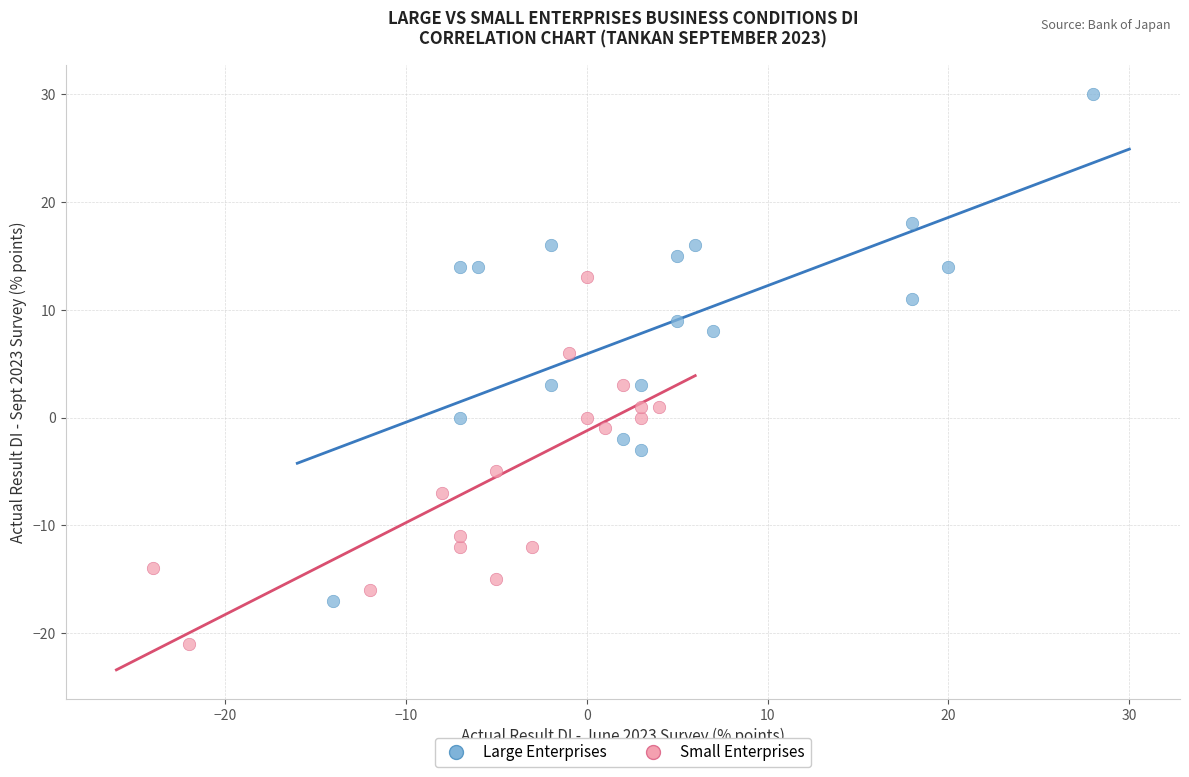

Which series contains the highest Y value?

Large Enterprises